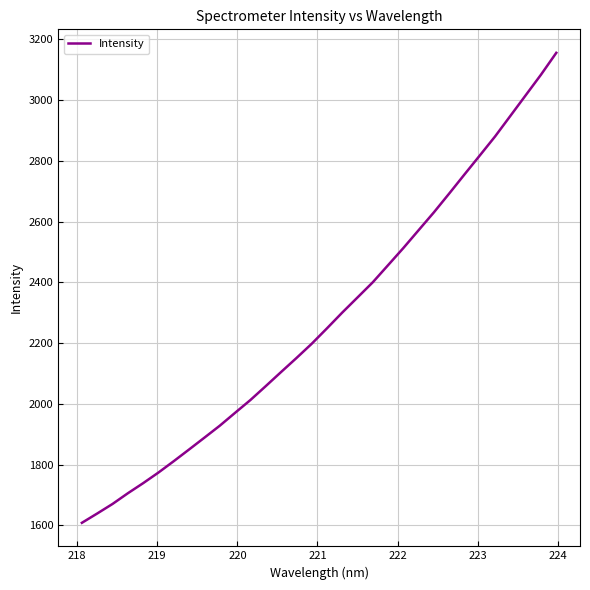

Count the number of categories in the chart.

32